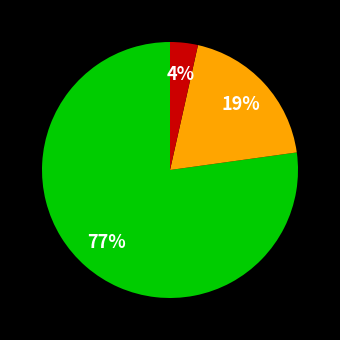

To the nearest percent, what is the average slice percentage?

33%